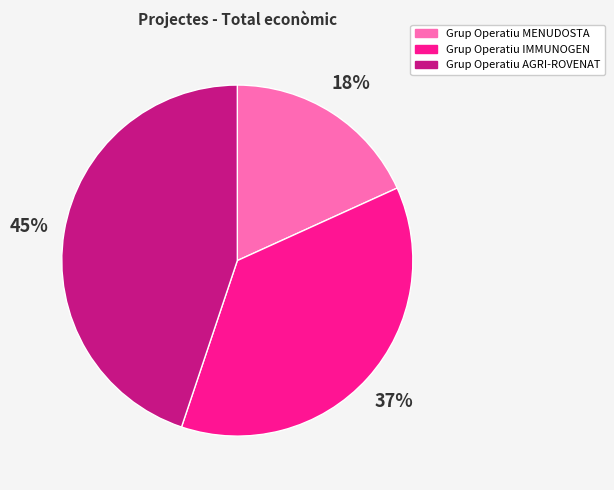

Is it true that Grup Operatiu AGRI-ROVENAT is 52% of the pie?

False